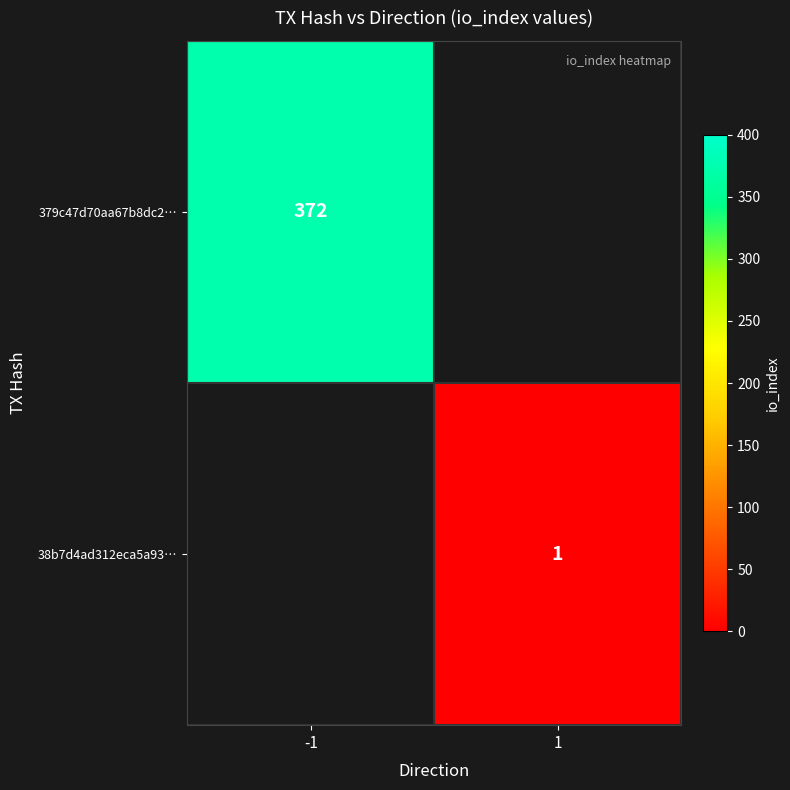

The 38b7d4ad312eca5a93… series shows 1 at 1. True or false?

True